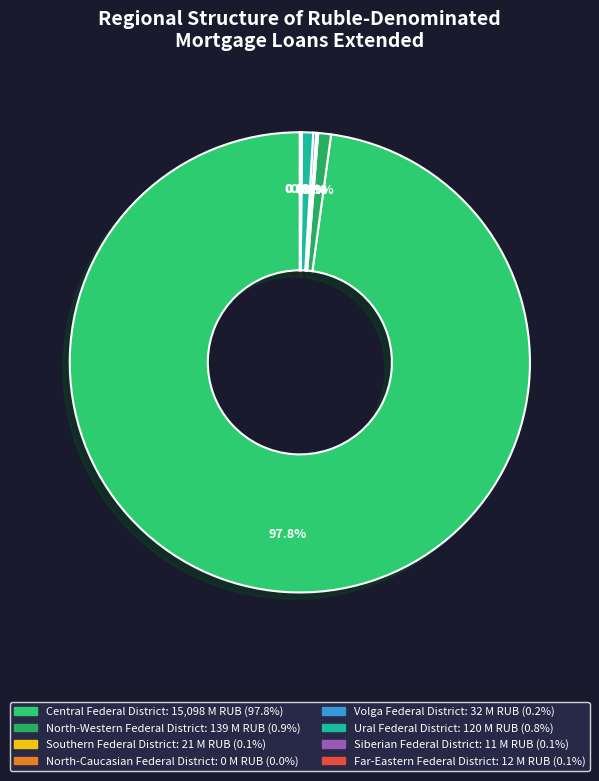

Which category accounts for the majority?

Central Federal District